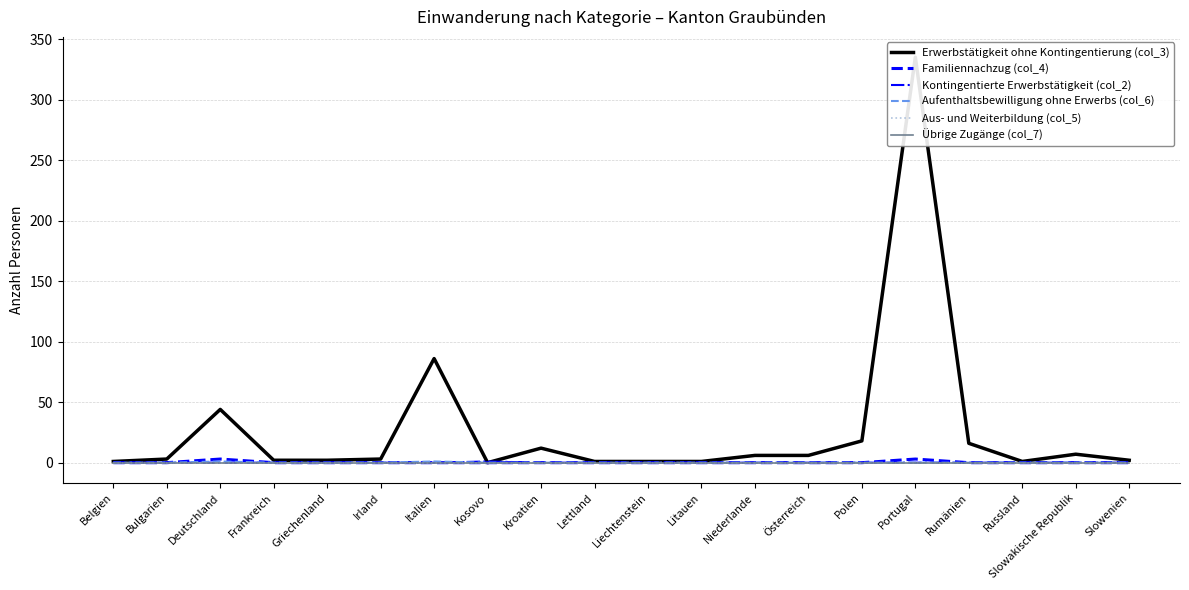

Reading left to right, extract all data points from this chart.

Erwerbstätigkeit ohne Kontingentierung (col_3): 1	3	44	2	2	3	86	0	12	1	1	1	6	6	18	335	16	1	7	2
Familiennachzug (col_4): 0	0	3	0	0	0	0	0	0	0	0	0	0	0	0	3	0	0	0	0
Kontingentierte Erwerbstätigkeit (col_2): 0	0	0	0	0	0	0	1	0	0	0	0	0	0	0	0	0	0	0	0
Aufenthaltsbewilligung ohne Erwerbs (col_6): 0	0	1	0	0	0	1	0	0	0	0	0	0	0	0	0	0	0	0	0
Aus- und Weiterbildung (col_5): 0	0	0	0	0	0	0	0	0	0	0	0	0	0	0	0	0	0	0	0
Übrige Zugänge (col_7): 0	0	0	0	0	0	0	0	0	0	0	0	0	0	0	0	0	0	0	0